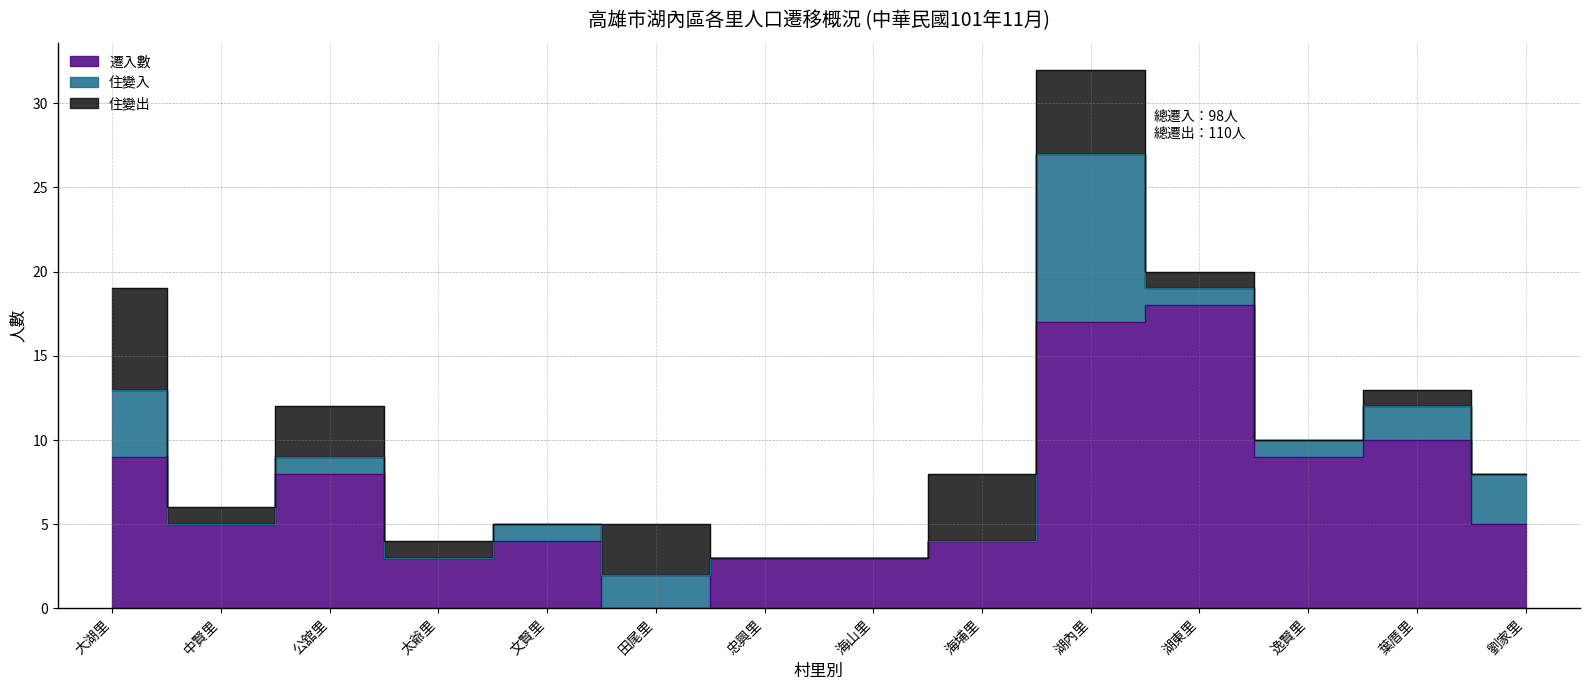

The 住變入 series shows 0 at 中賢里. True or false?

True